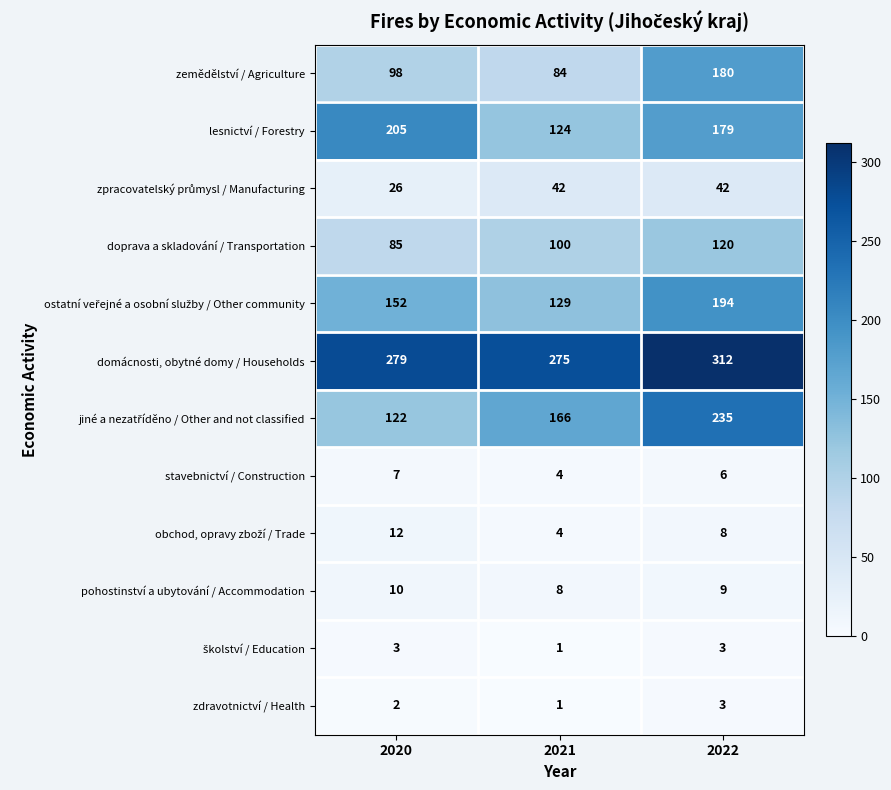

At which category is the sum across all series the highest?

2022